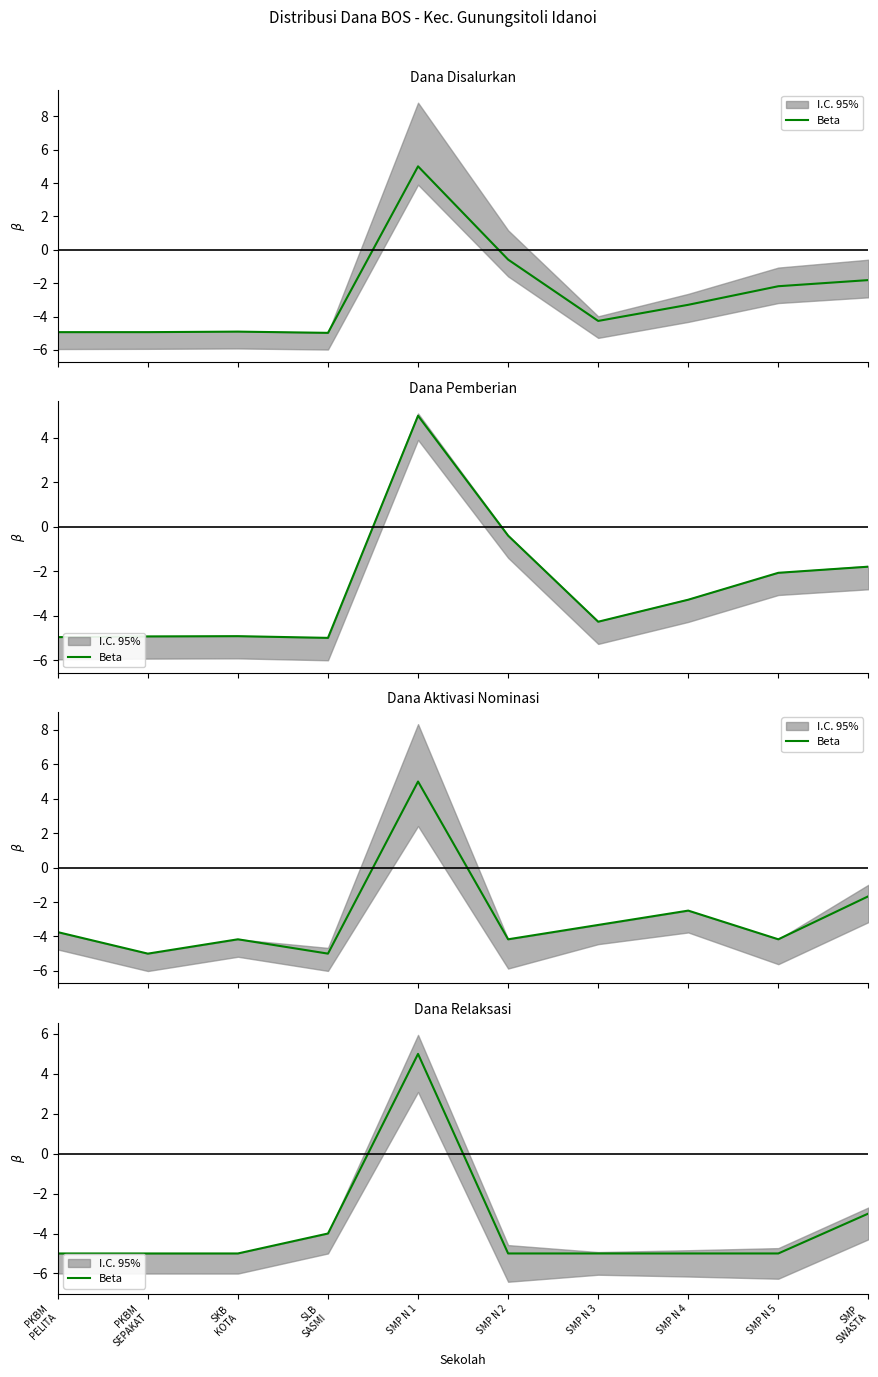

Rank the categories by value from highest to lowest.

SMP N 1, SMP
SWASTA, SLB
SASMI, PKBM
PELITA, PKBM
SEPAKAT, SKB
KOTA, SMP N 2, SMP N 3, SMP N 4, SMP N 5